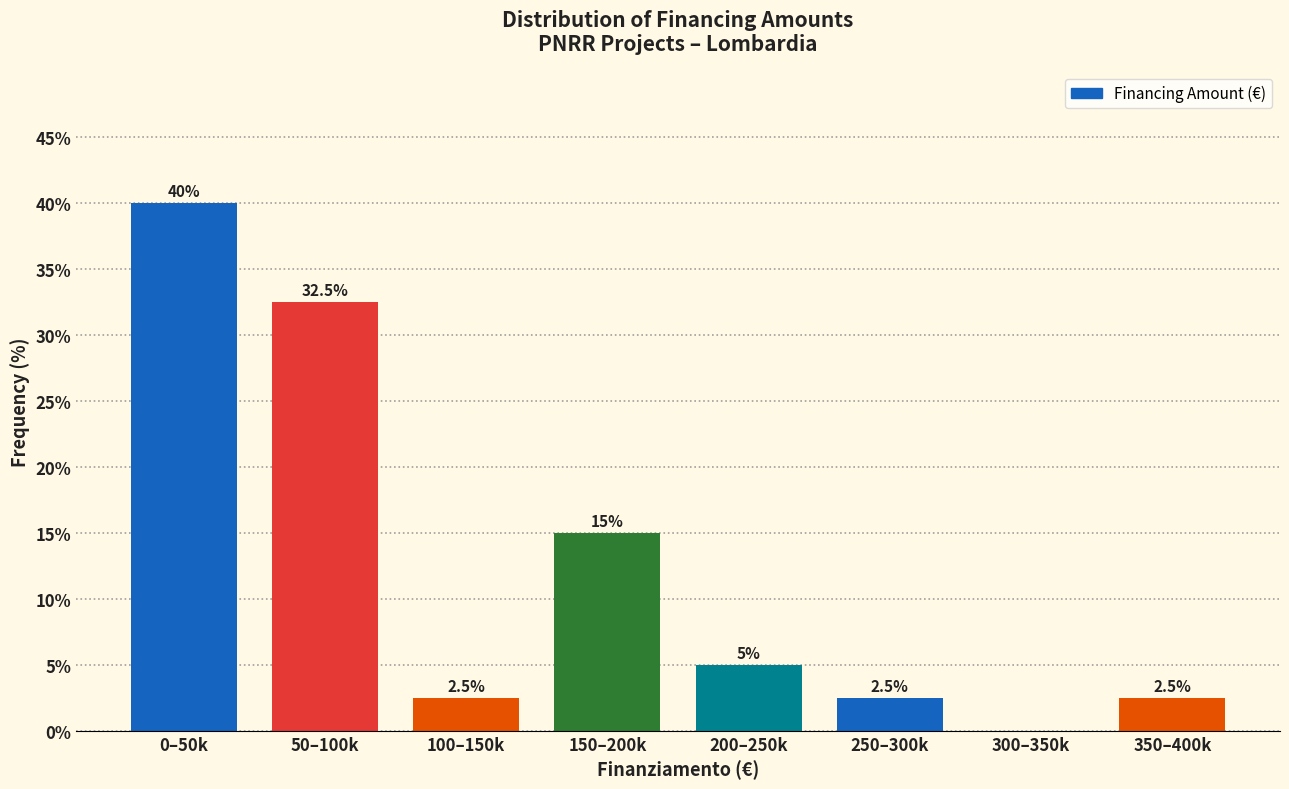

Reading left to right, transcribe all the data shown in this chart.

0–50k=40.0	50–100k=32.5	100–150k=2.5	150–200k=15.0	200–250k=5.0	250–300k=2.5	300–350k=0.0	350–400k=2.5